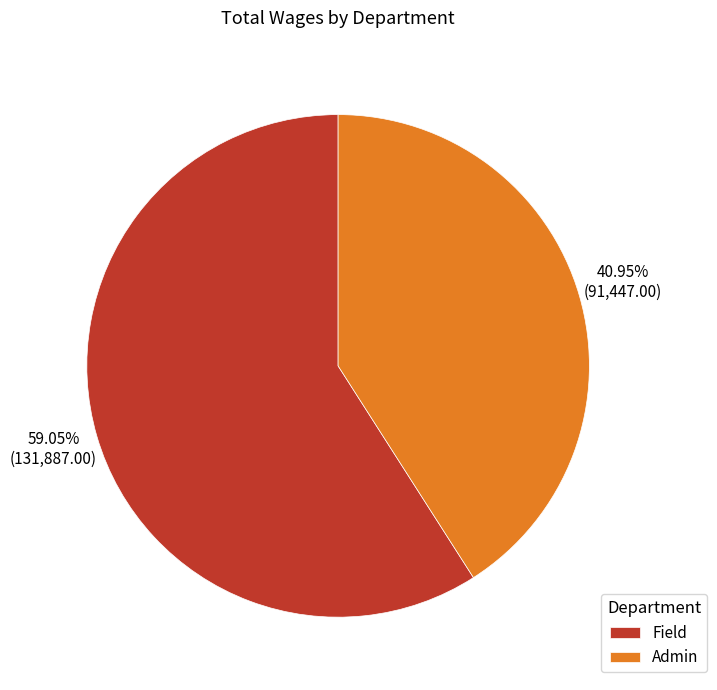

Approximately how many times larger is the value at Field compared to Admin?

1.4